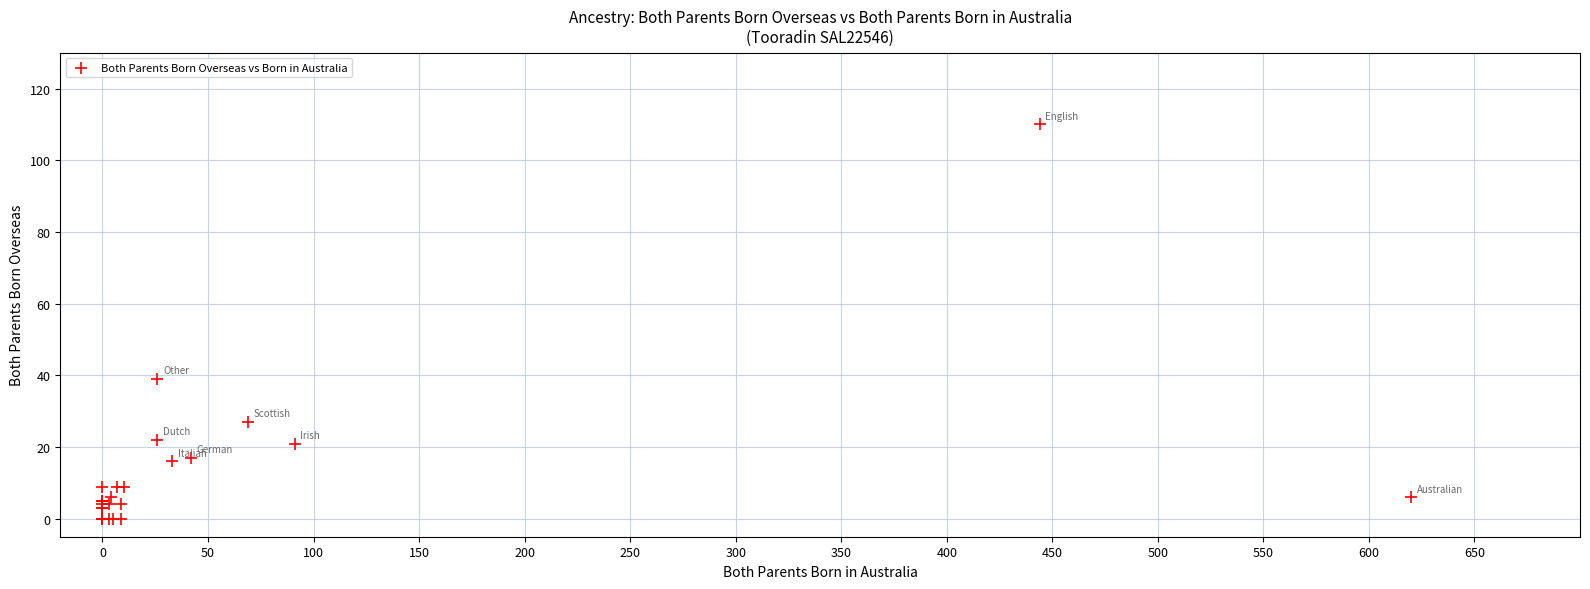

What Y value in the scatter plot is closest to 55?

39